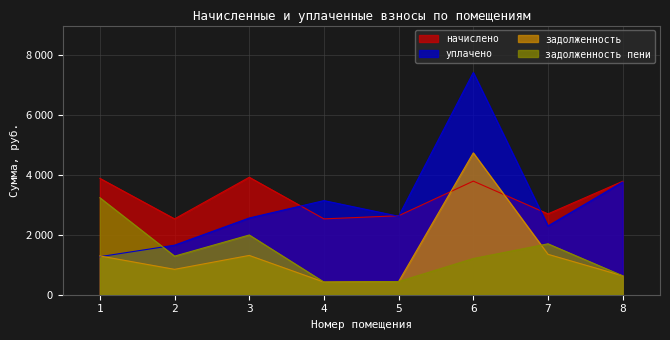

At which label is задолженность closest to 2582?

7